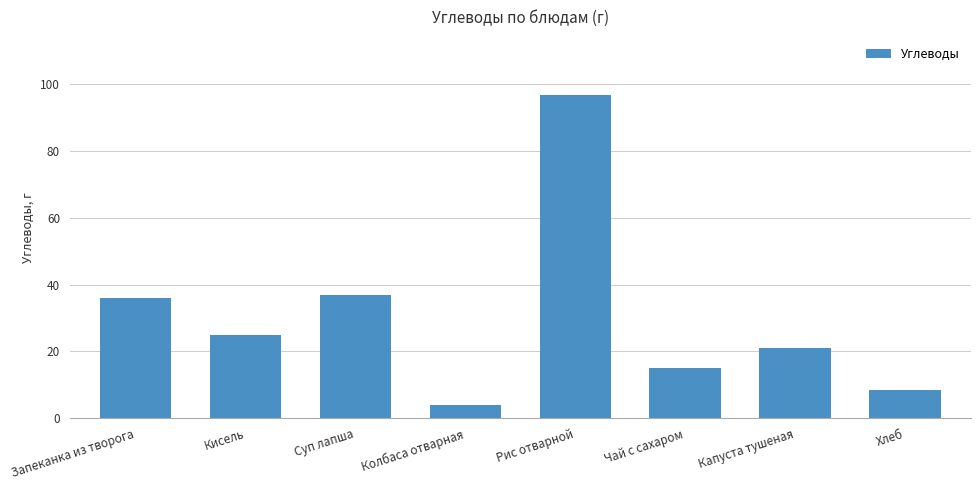

How many data points are less than 25?

4